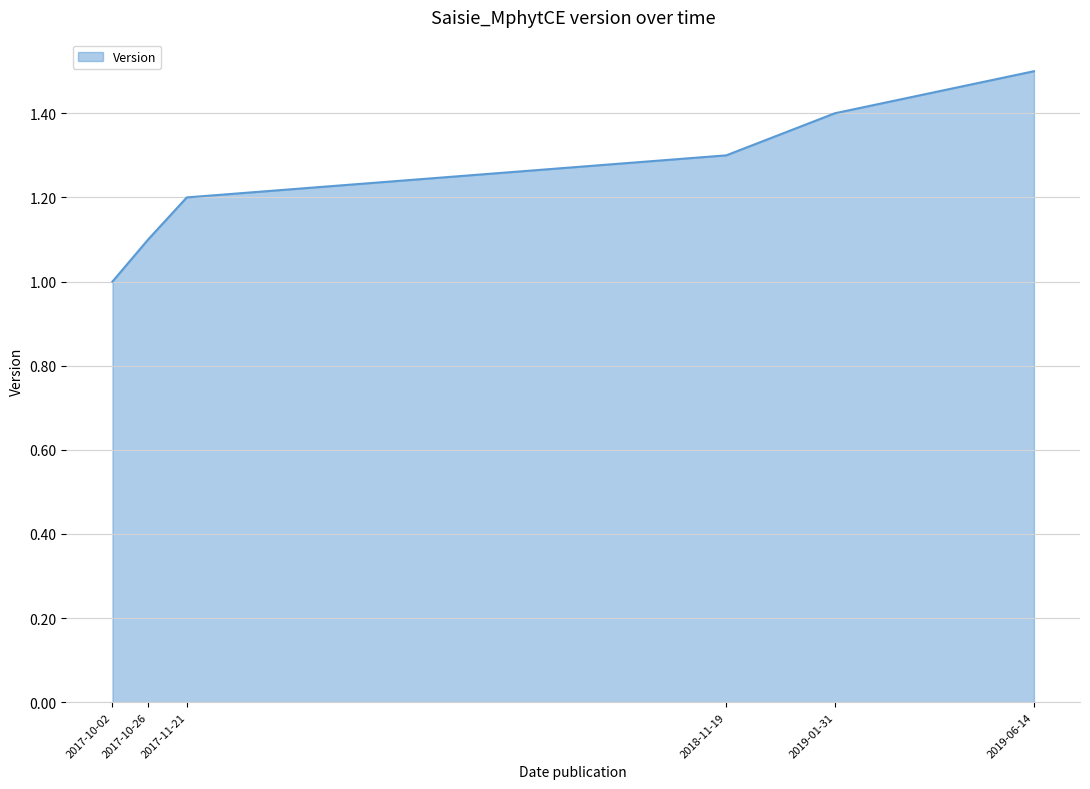

True or false: there are more than 0 points higher than both neighbors.

False